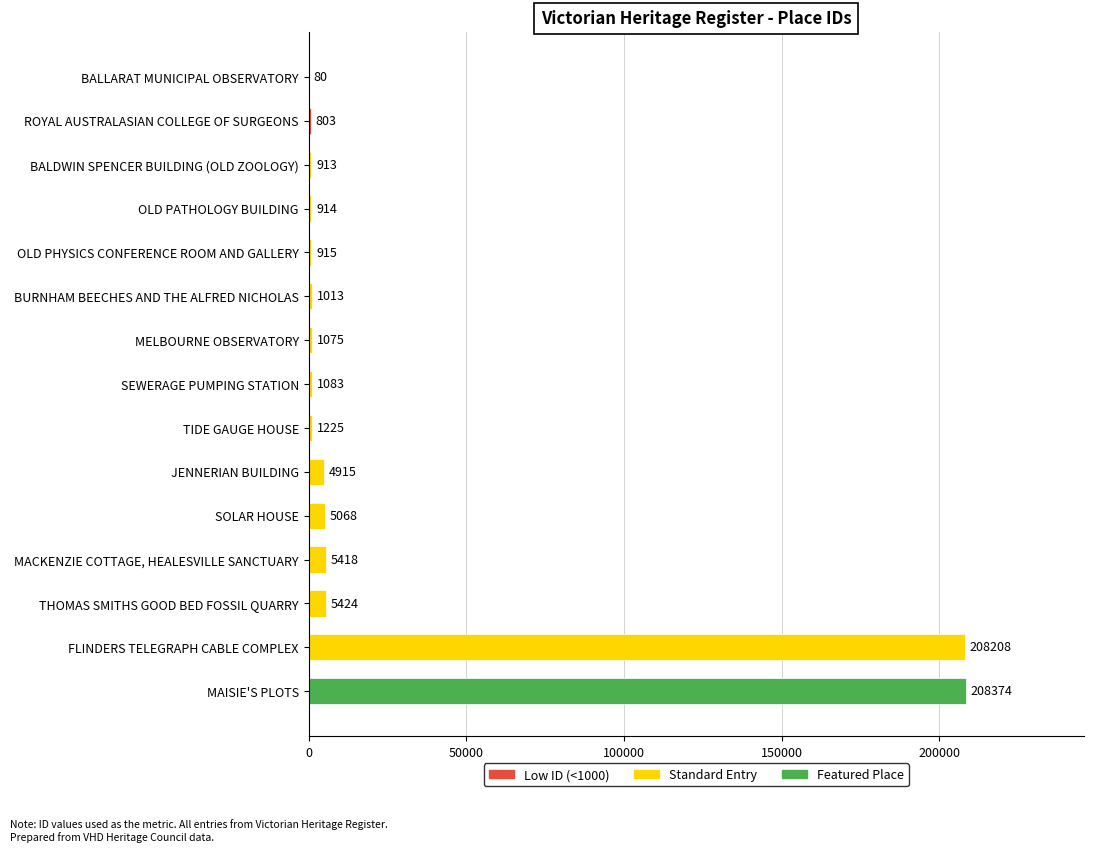

At which label is the value closest to 104227?

THOMAS SMITHS GOOD BED FOSSIL QUARRY